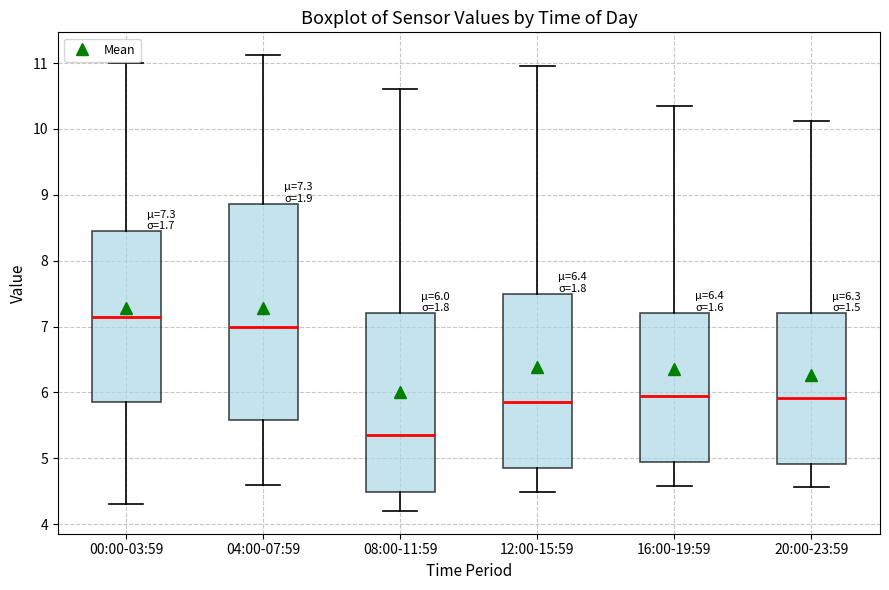

Which box's median line is the highest?

00:00-03:59